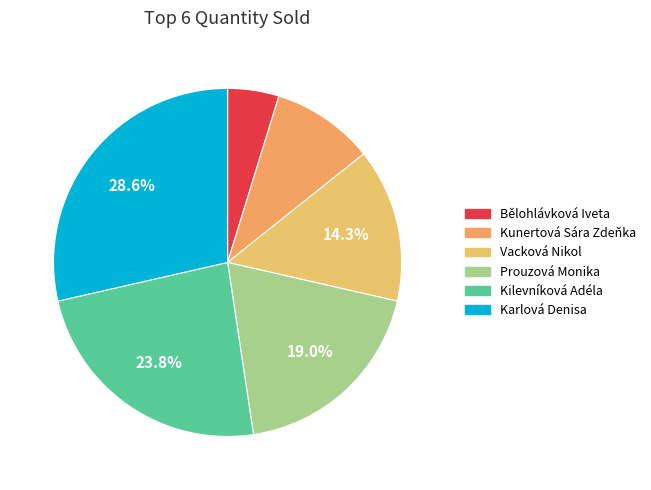

Is it true that Kilevníková Adéla is 12% of the pie?

False